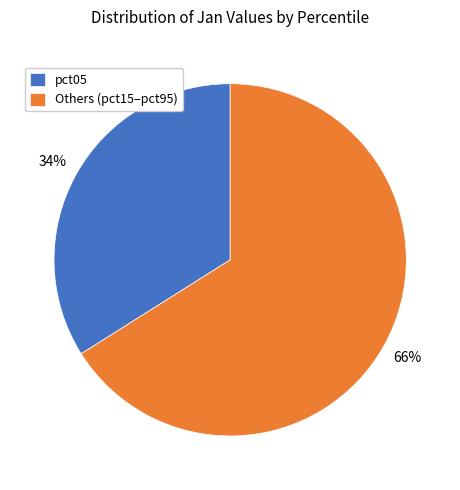

Count the number of slices in the pie.

2